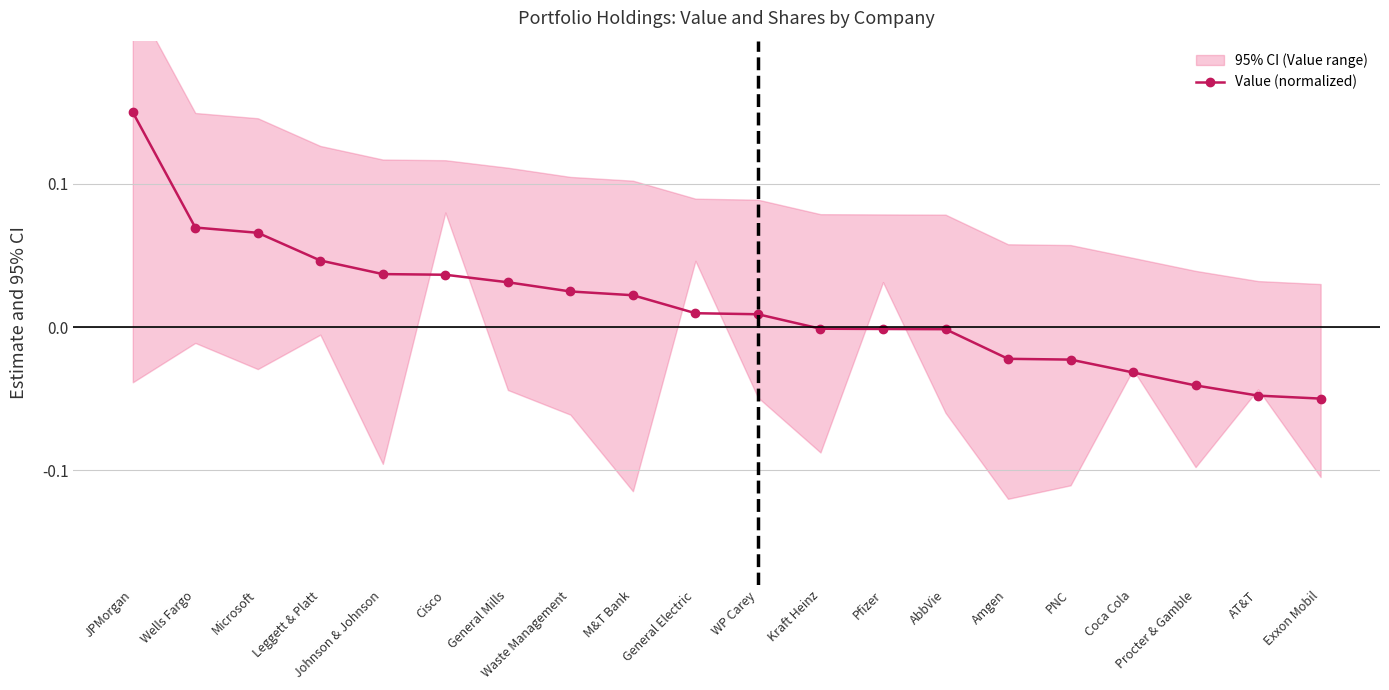

At which category does the chart reach its minimum across all series?

Exxon Mobil